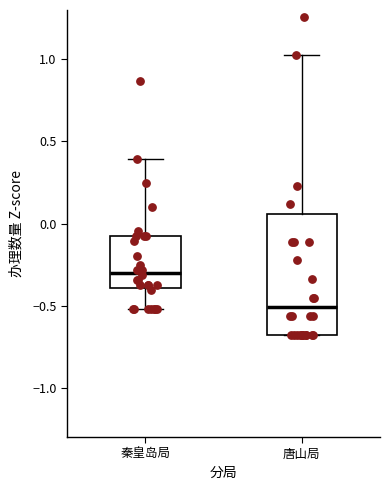

Where does the upper whisker of the box for 唐山局 end on the y-axis? The values are not printed on the chart, so give them approximately, as read against the axis.

1.05